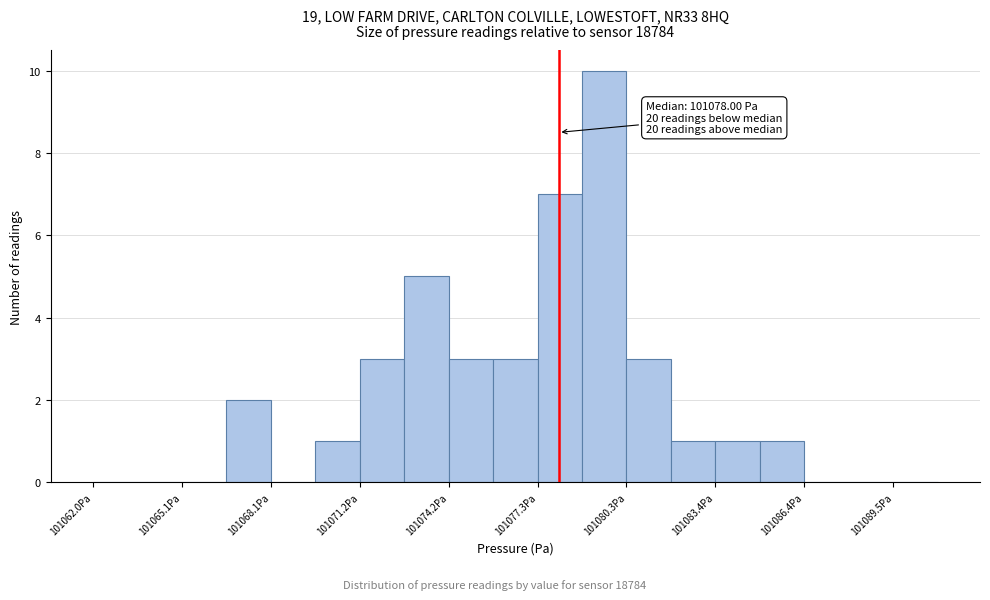

Read against the x-axis, roughly where is the centre of the tallest bar?

101079.5